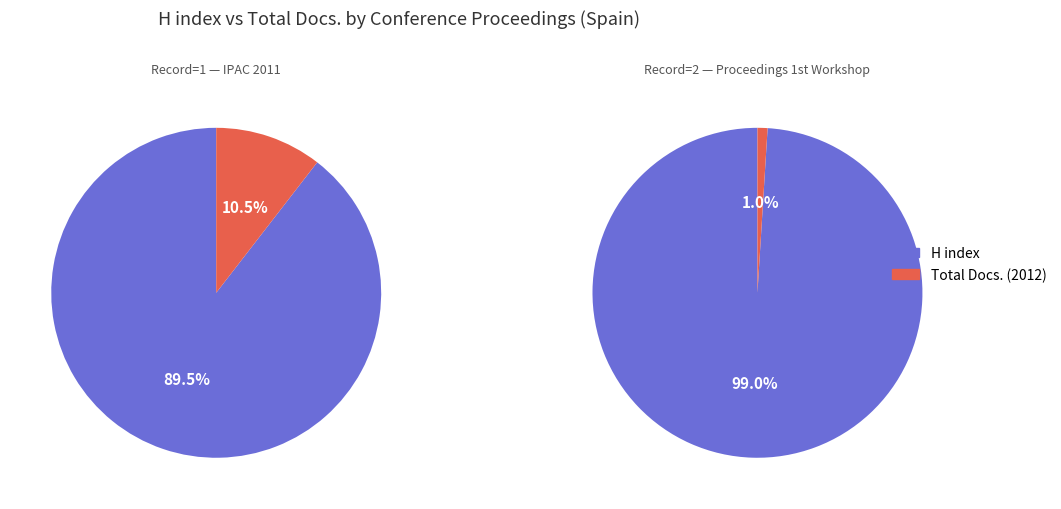

How many slices are in this pie chart?

2